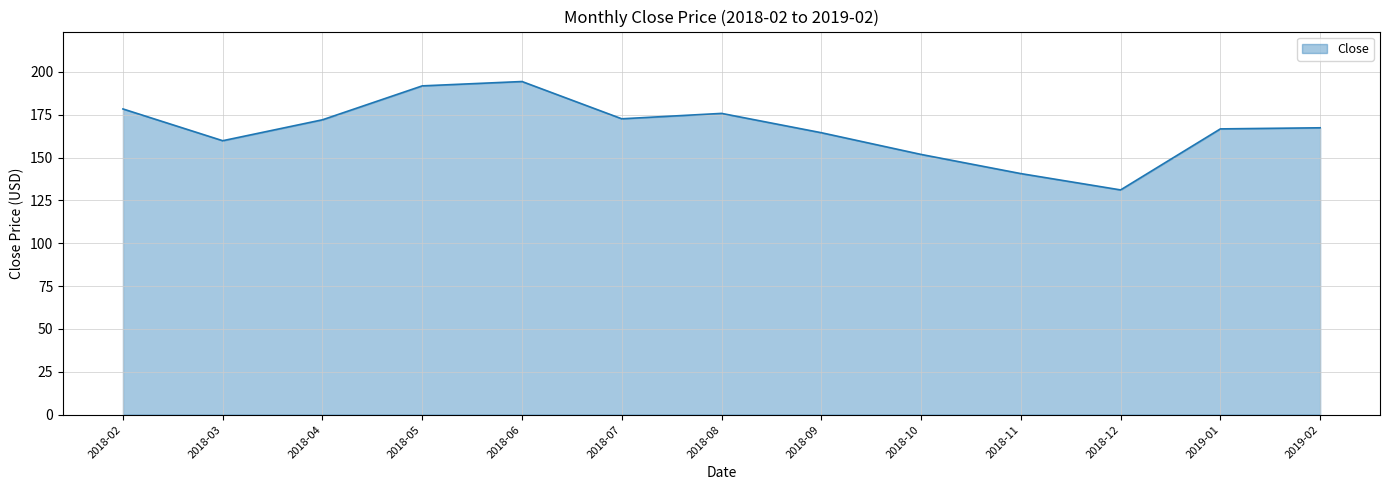

At which category does the chart reach its minimum across all series?

2018-12